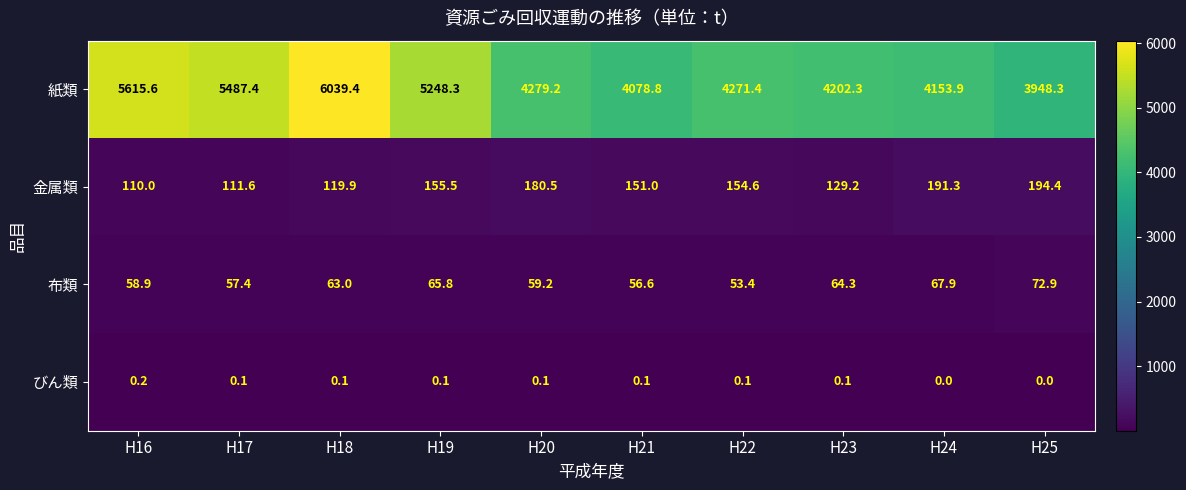

What is the average value of the 布類 series?

61.9